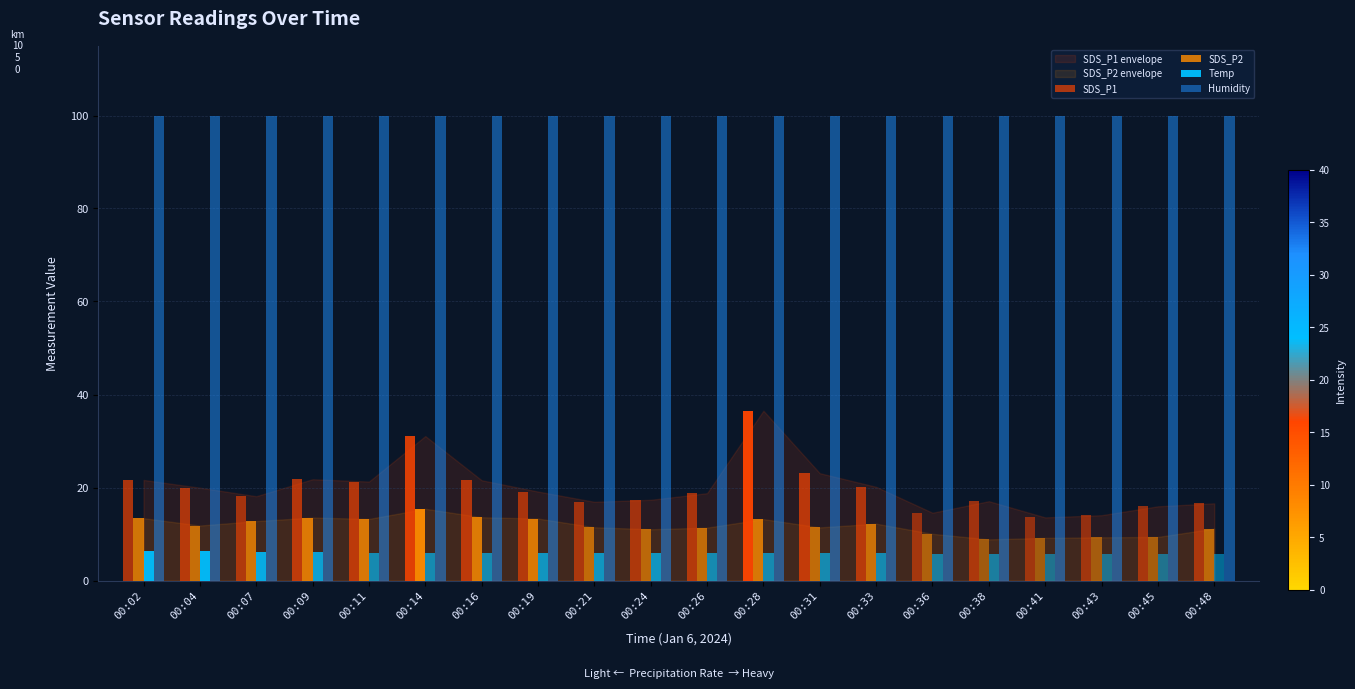

The SDS_P1 series shows 16.6 at 00:48. True or false?

True